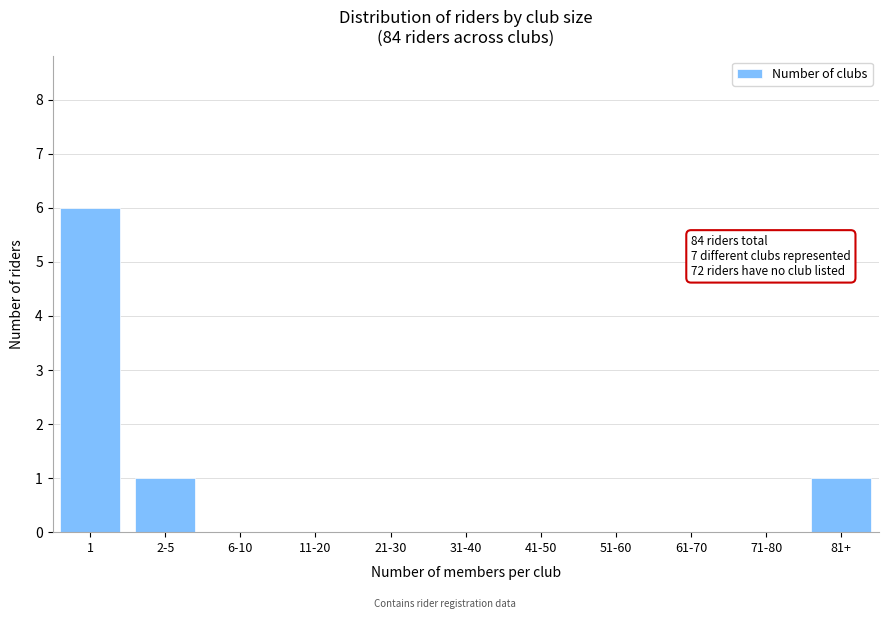

Reading left to right, extract all data points from this chart.

1=6	2-5=1	6-10=0	11-20=0	21-30=0	31-40=0	41-50=0	51-60=0	61-70=0	71-80=0	81+=1